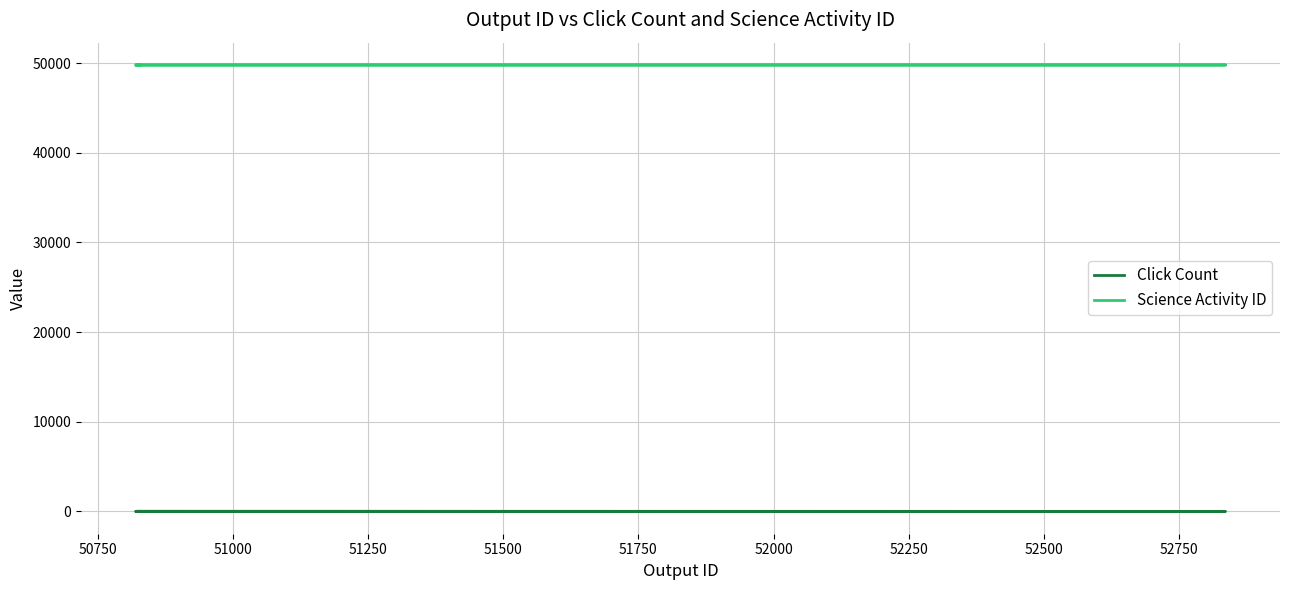

List the series in order of their peak value, highest first.

Science Activity ID, Click Count